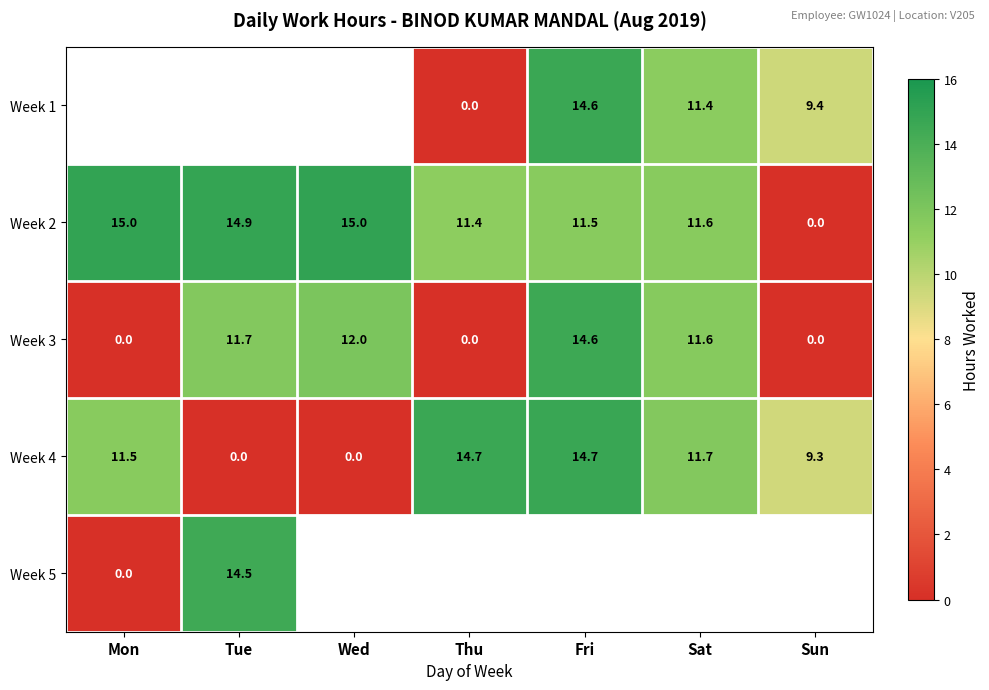

What is the difference between the maximum and minimum values in the Week 4 series?

14.7